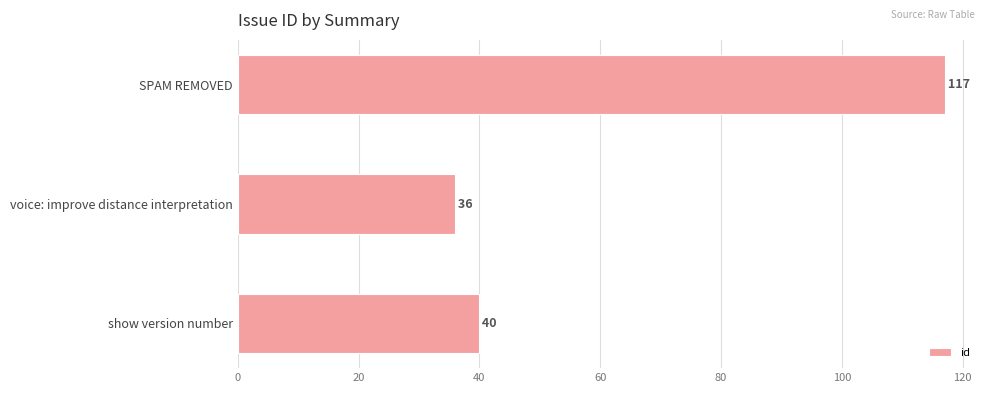

What is the average value?

64